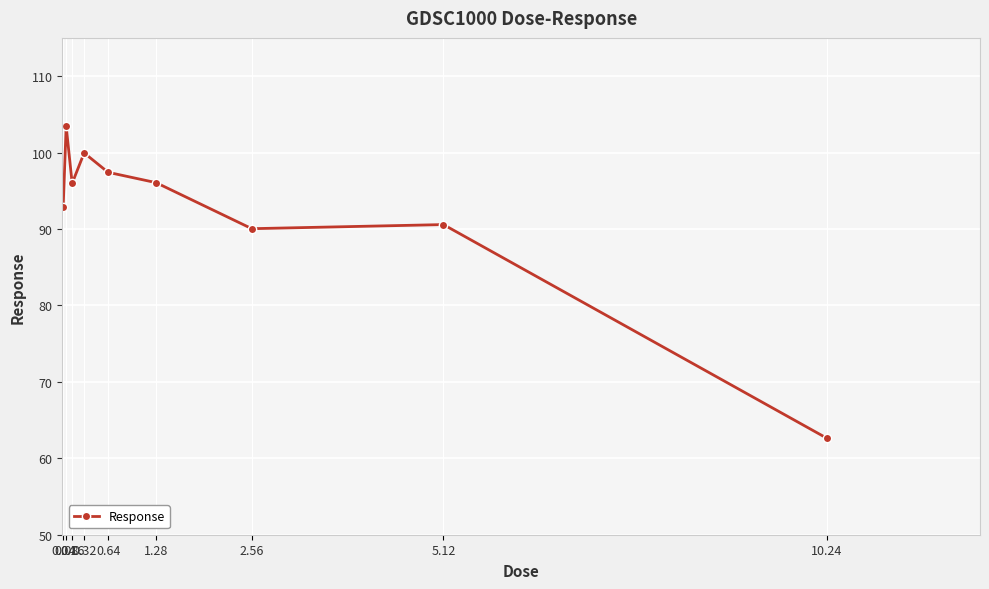

What is the sum of the values at 0.08 and 5.12?

194.0